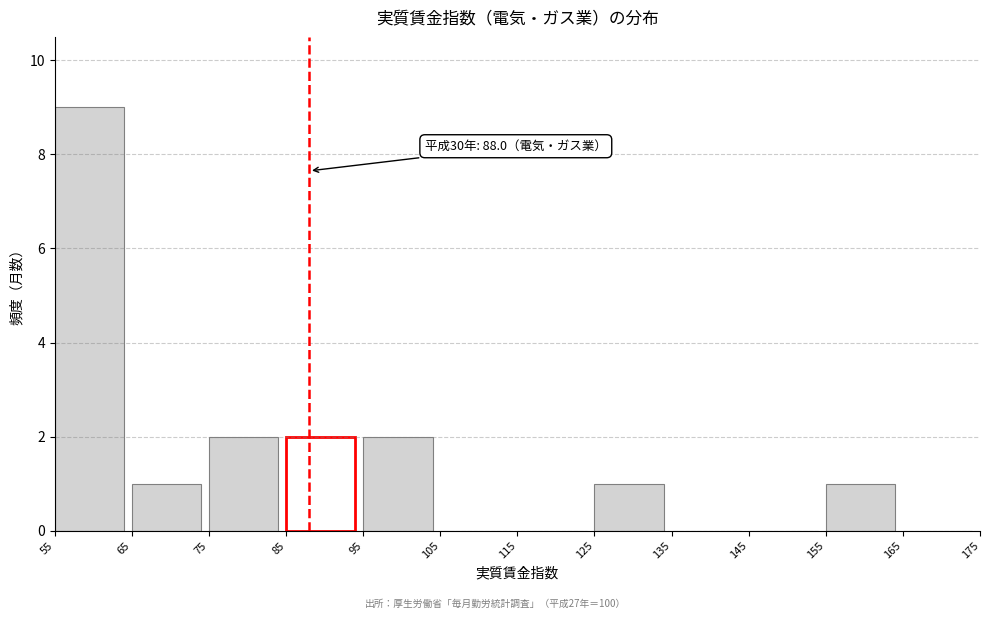

Which range on the x-axis has the tallest bar?

55 to 65